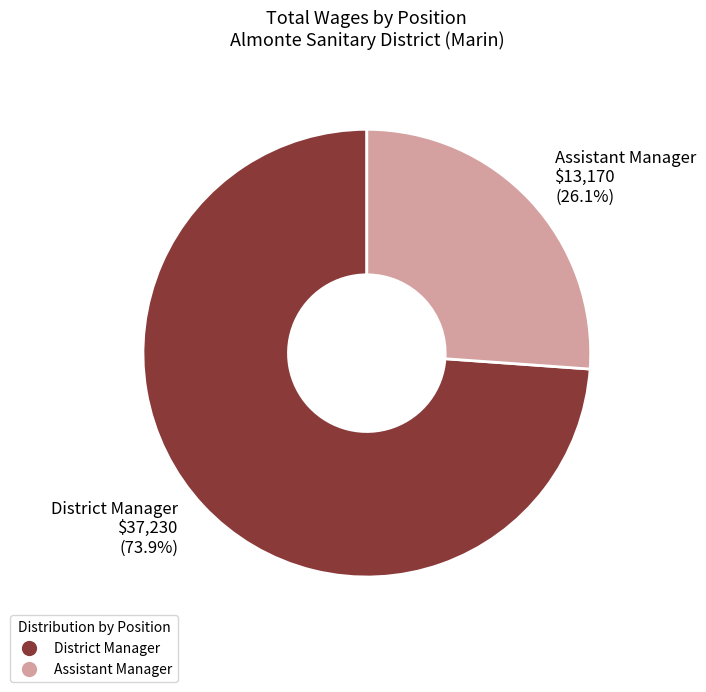

Rank the categories by value from lowest to highest.

Assistant Manager, District Manager